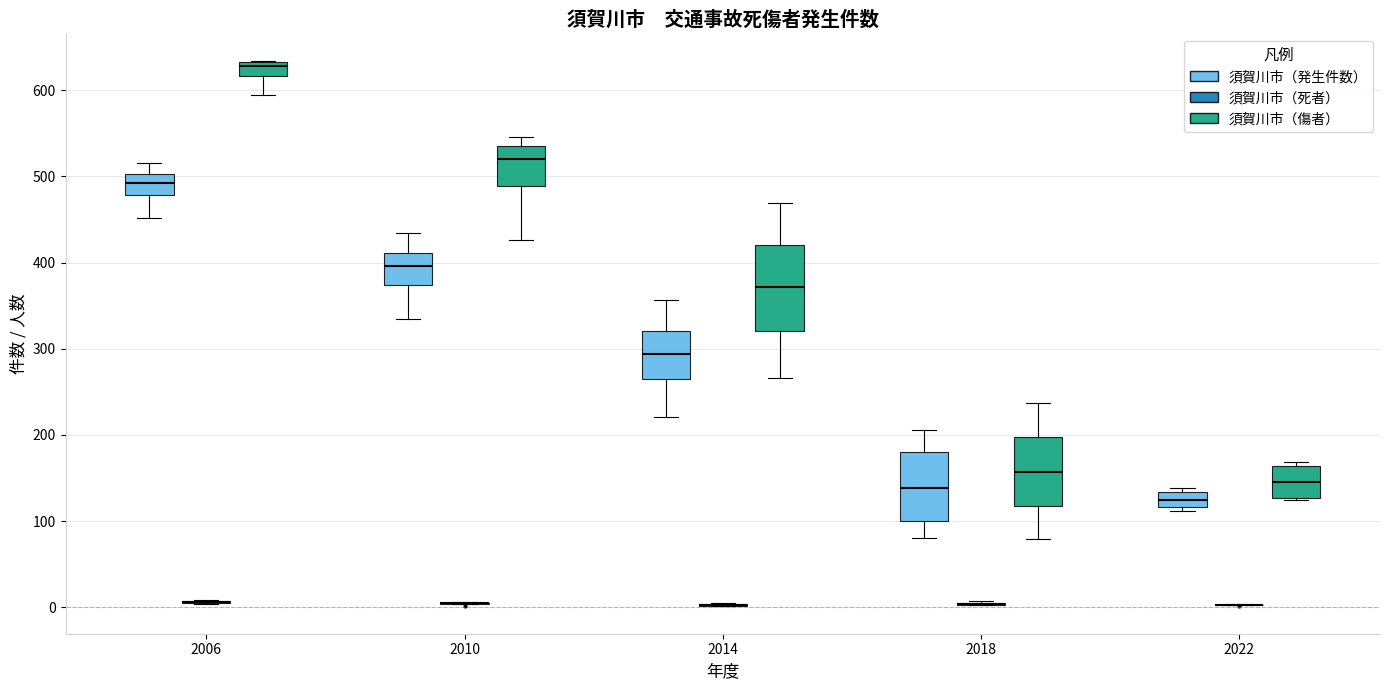

Reading left to right, transcribe this box plot: for each box, give where its median line is, the range the box spans, and where its two whiskers end, as read against the y-axis. The values are not printed on the chart, so give them approximately, as read against the axis.

2006 (須賀川市（発生件数）): median 490, box 480 to 500, whiskers 450 to 520
2006 (須賀川市（死者）): box collapsed to a line at 10, whiskers 0 to 10
2006 (須賀川市（傷者）): median 630 (just below the box's upper edge), box 620 to 630, whiskers 590 to 630
2010 (須賀川市（発生件数）): median 400, box 370 to 410, whiskers 330 to 430
2010 (須賀川市（死者）): box collapsed to a line at 10, whiskers 0 to 10
2010 (須賀川市（傷者）): median 520, box 490 to 530, whiskers 430 to 550
2014 (須賀川市（発生件数）): median 290, box 260 to 320, whiskers 220 to 360
2014 (須賀川市（死者）): box collapsed to a line at 0, whiskers 0 to 10
2014 (須賀川市（傷者）): median 370, box 320 to 420, whiskers 270 to 470
2018 (須賀川市（発生件数）): median 140, box 100 to 180, whiskers 80 to 210
2018 (須賀川市（死者）): box collapsed to a line at 0, whiskers 0 to 10
2018 (須賀川市（傷者）): median 160, box 120 to 200, whiskers 80 to 240
2022 (須賀川市（発生件数）): median 130 (inside the box), box 120 to 130, whiskers 110 to 140
2022 (須賀川市（死者）): box collapsed to a line at 0, whiskers 0 to 0
2022 (須賀川市（傷者）): median 150, box 130 to 160, whiskers 130 to 170